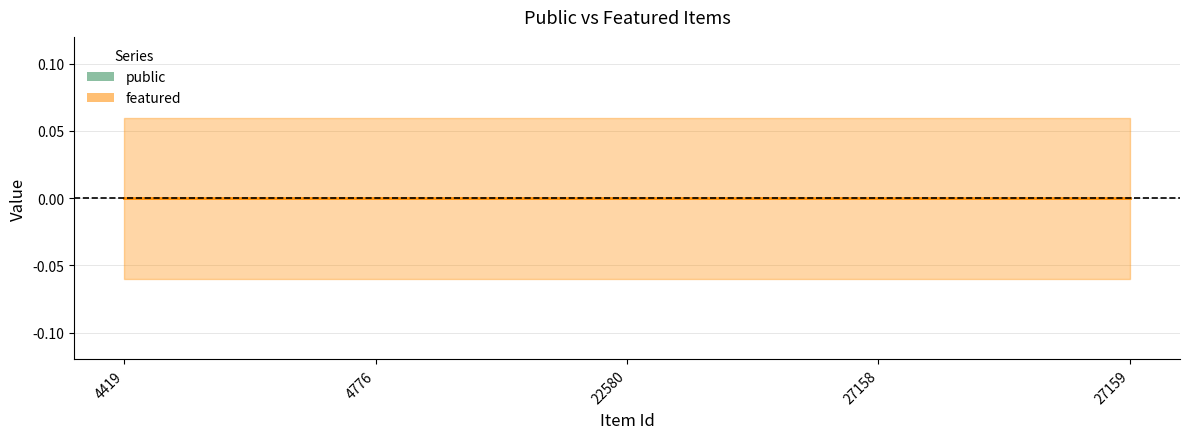

Between 27159 and 4776, which is larger?

27159